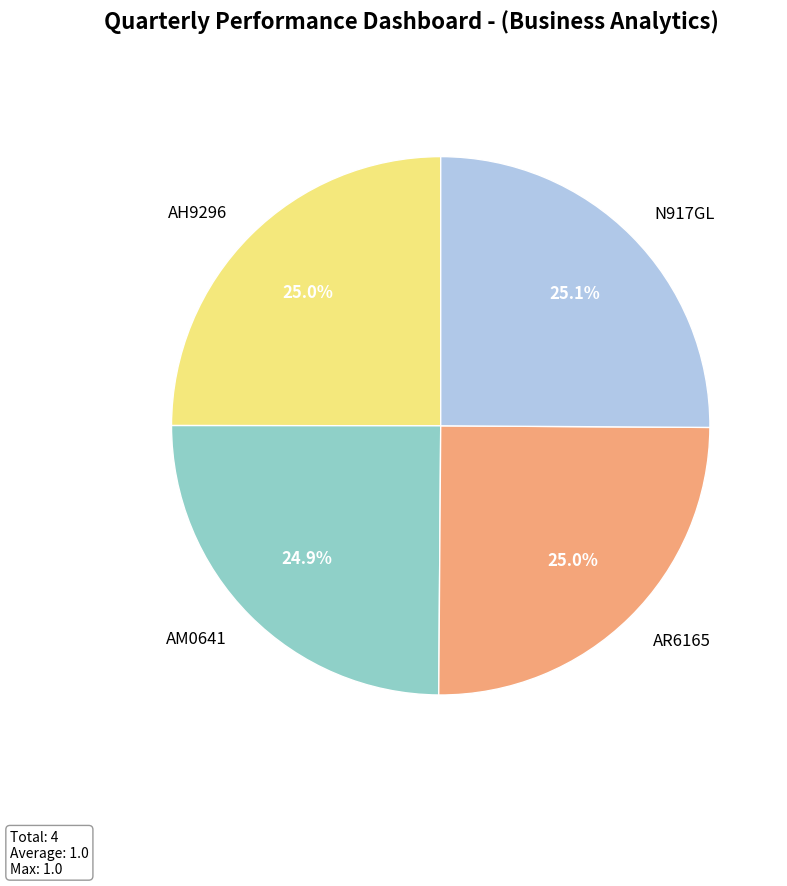

Is it true that AH9296 is 25% of the pie?

True